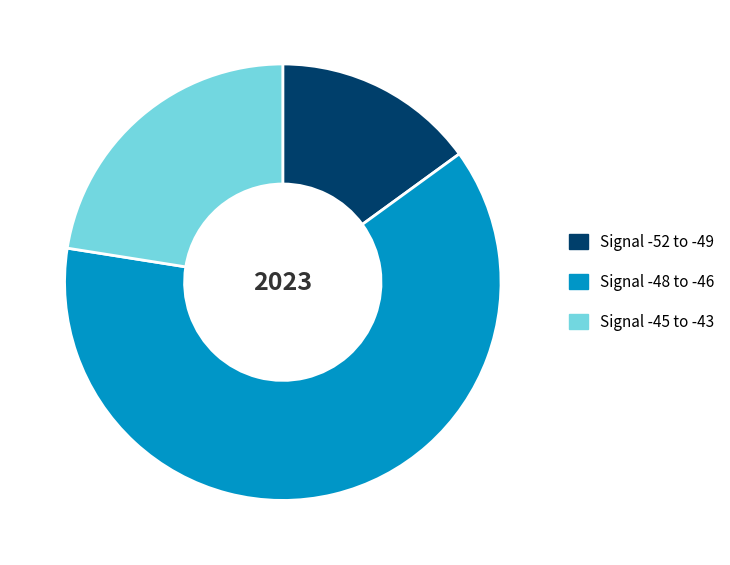

Is Signal -45 to -43 the majority of the pie?

No